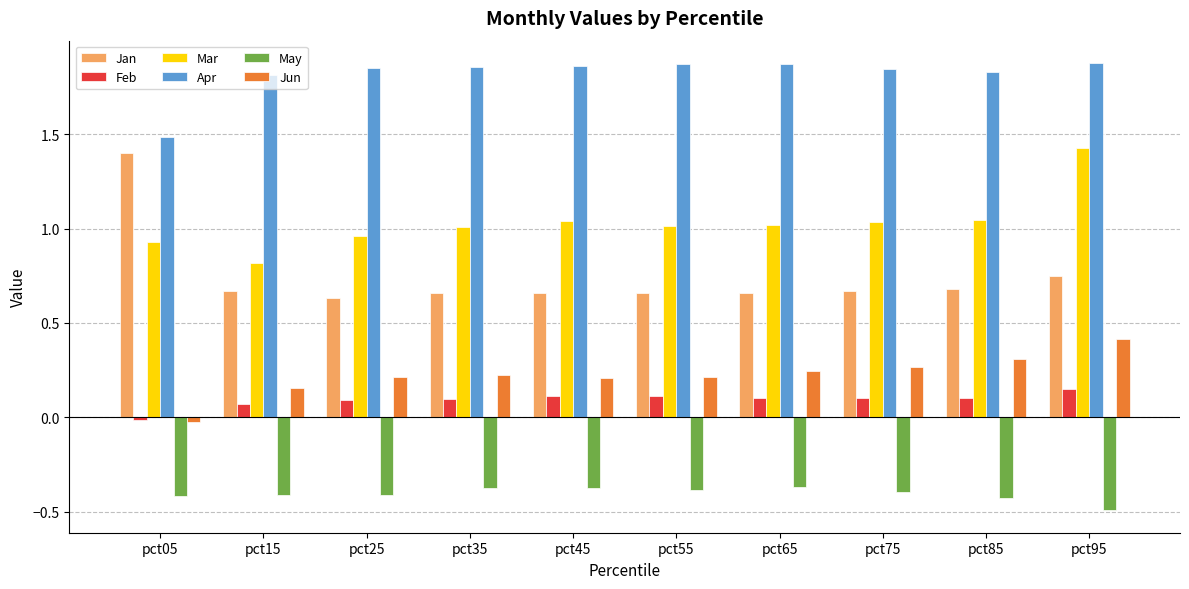

Rank the series by their maximum value, from lowest to highest.

May, Feb, Jun, Jan, Mar, Apr